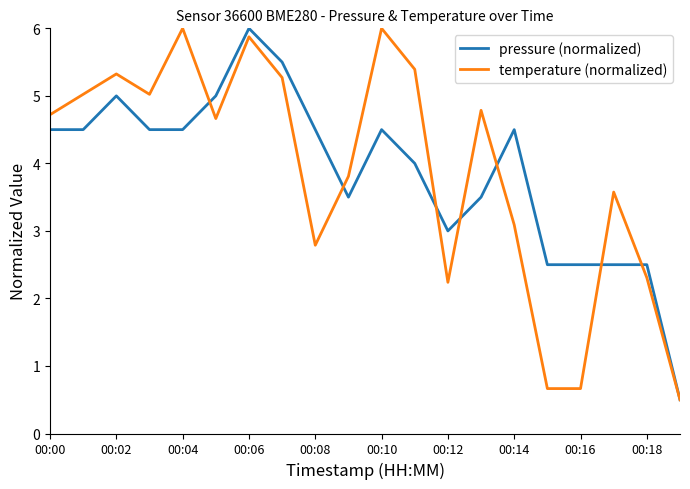

What is the maximum value for pressure (normalized)?

6.0